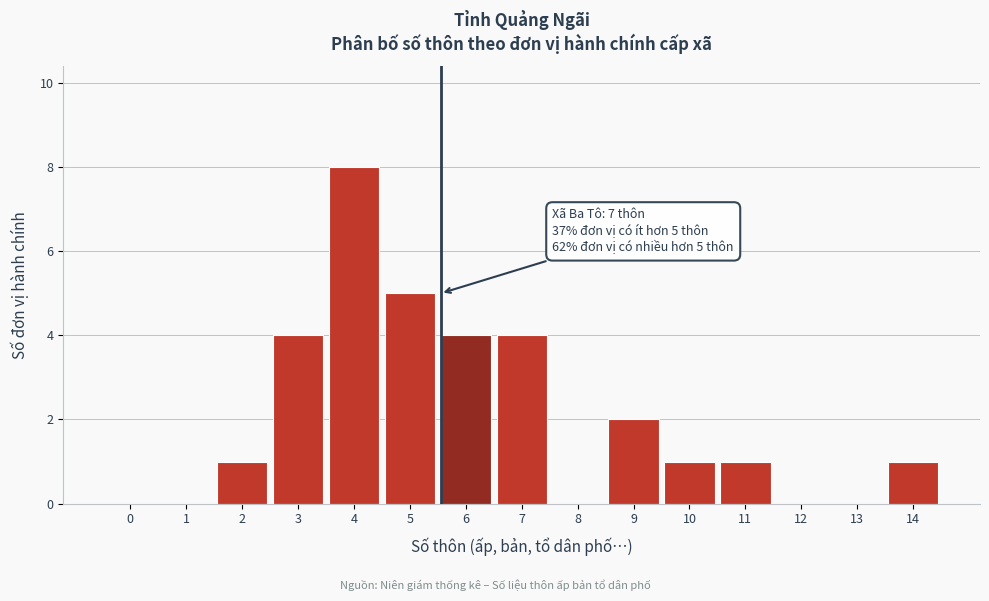

Reading left to right, extract all data points from this chart.

0=0	1=0	2=1	3=4	4=8	5=5	6=4	7=4	8=0	9=2	10=1	11=1	12=0	13=0	14=1